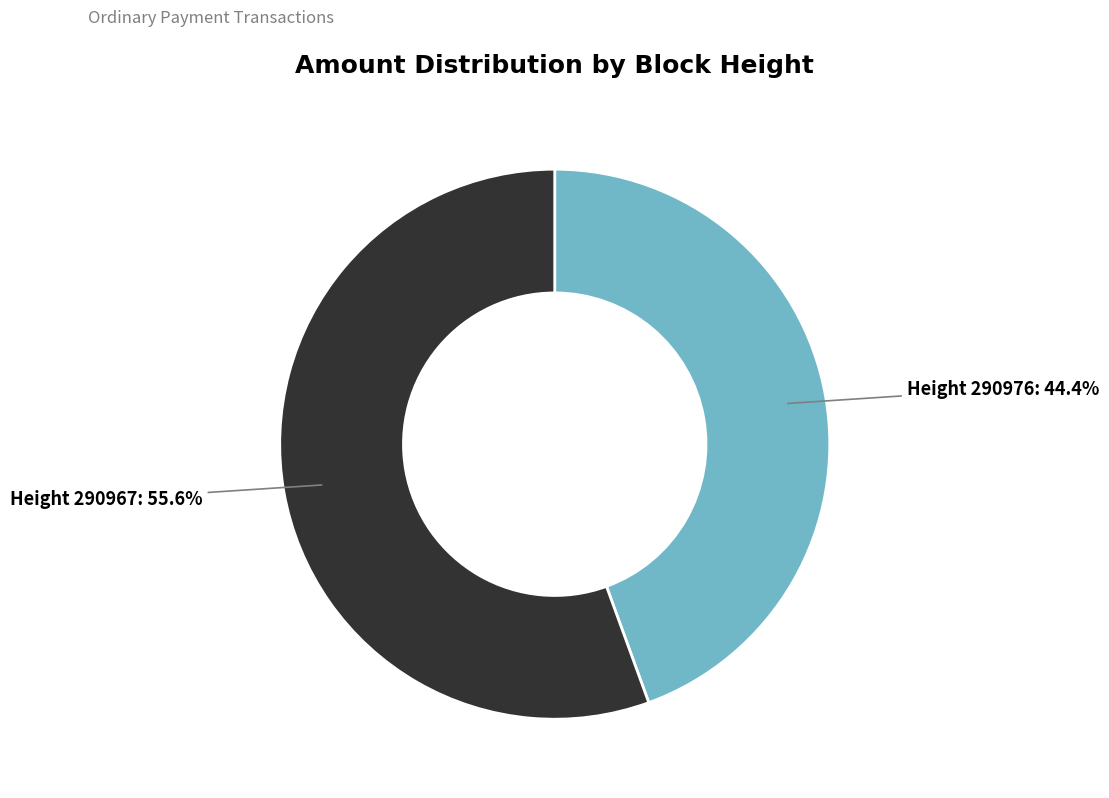

Is there a majority slice in this chart?

Yes